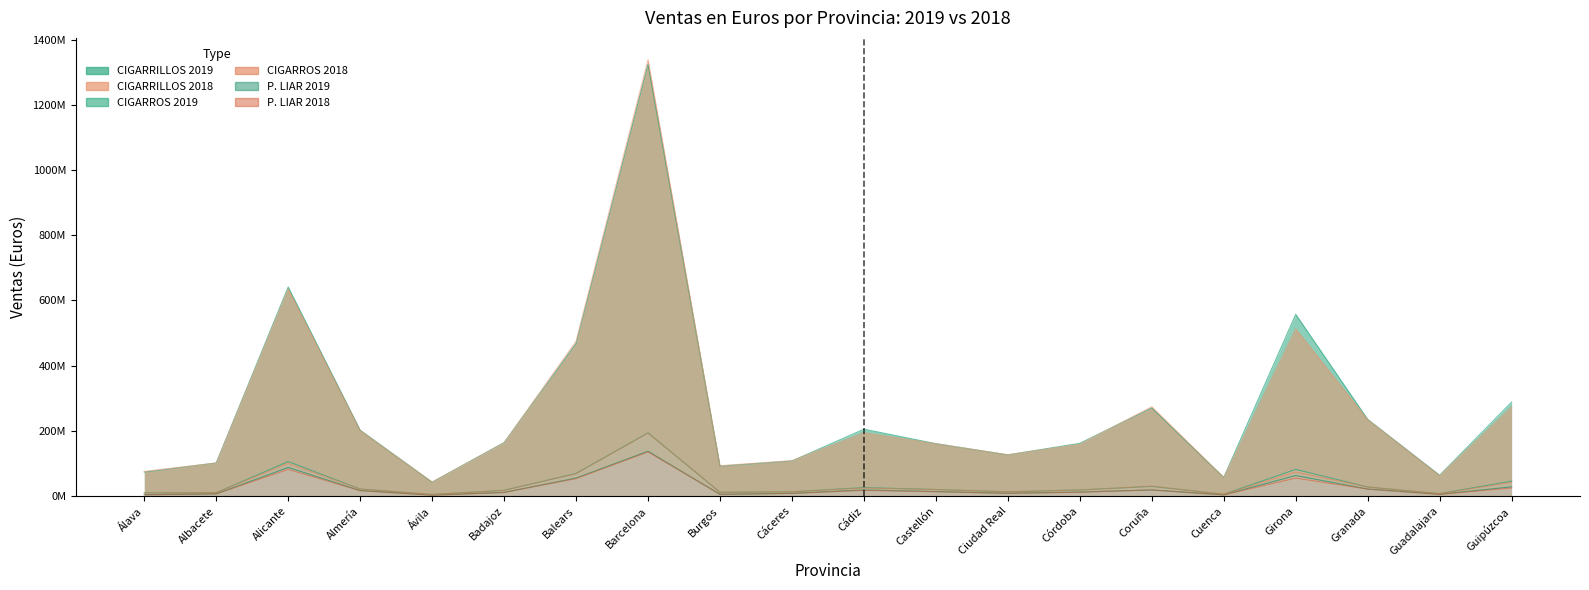

Which label corresponds to the smallest value in the chart?

Ávila